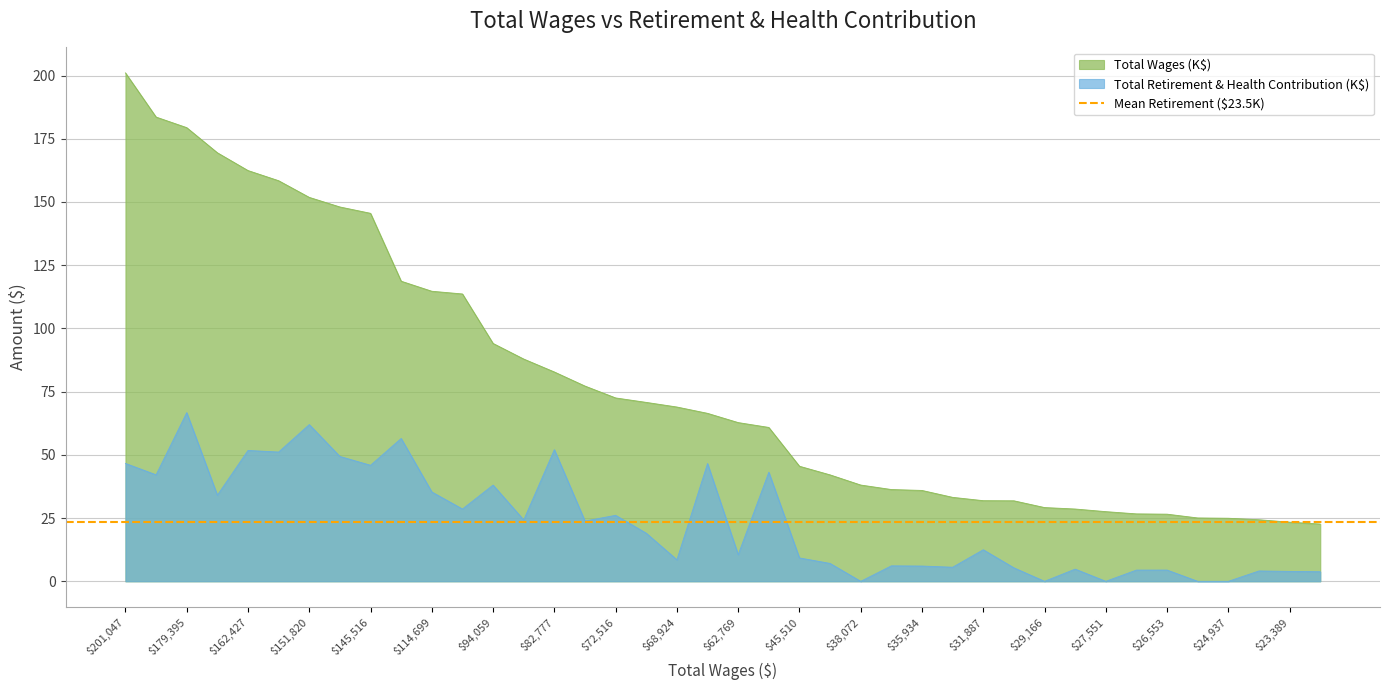

What is the total value across all series at 45510?

54.8